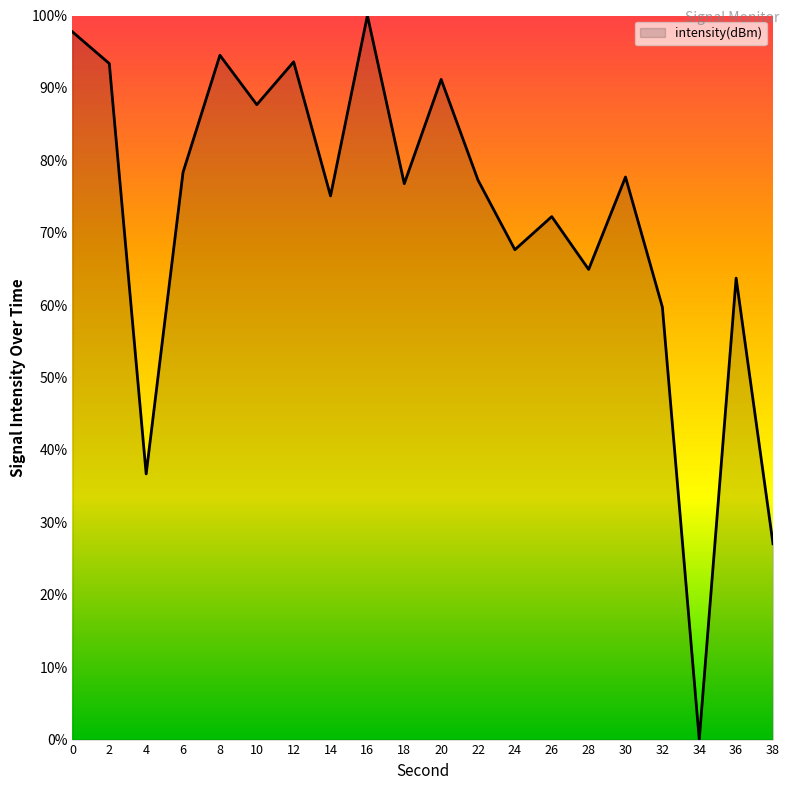

Where is the data nearest to the value 50?

32